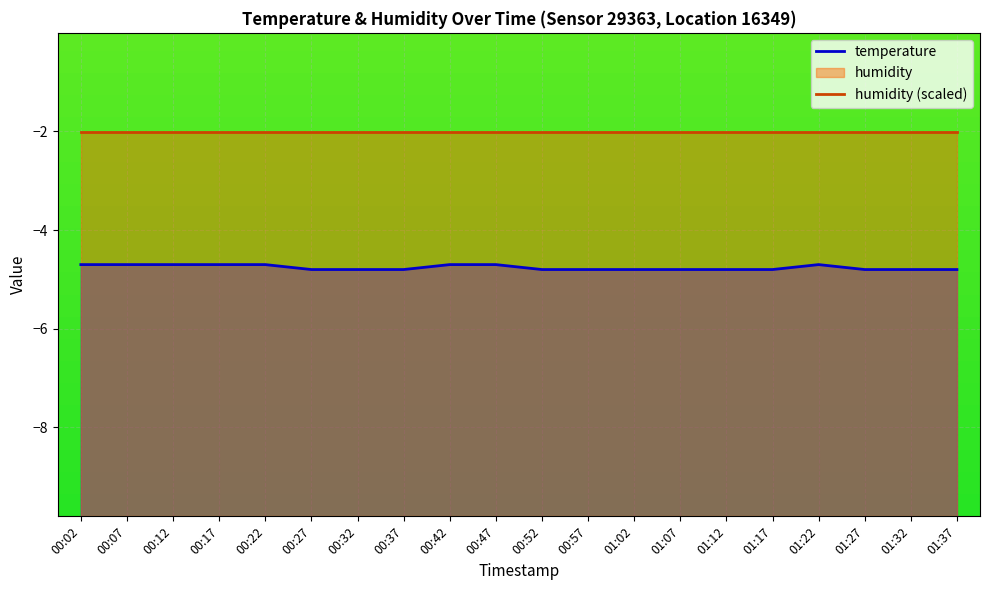

What is the difference between the maximum and minimum values?

0.1